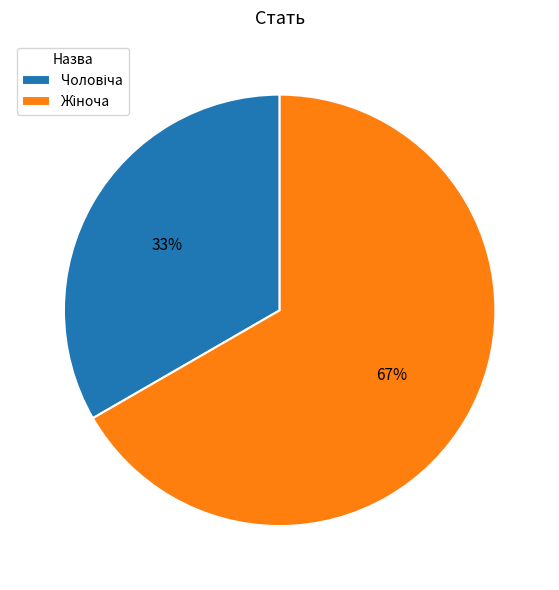

To the nearest percent, what is the average slice percentage?

50%